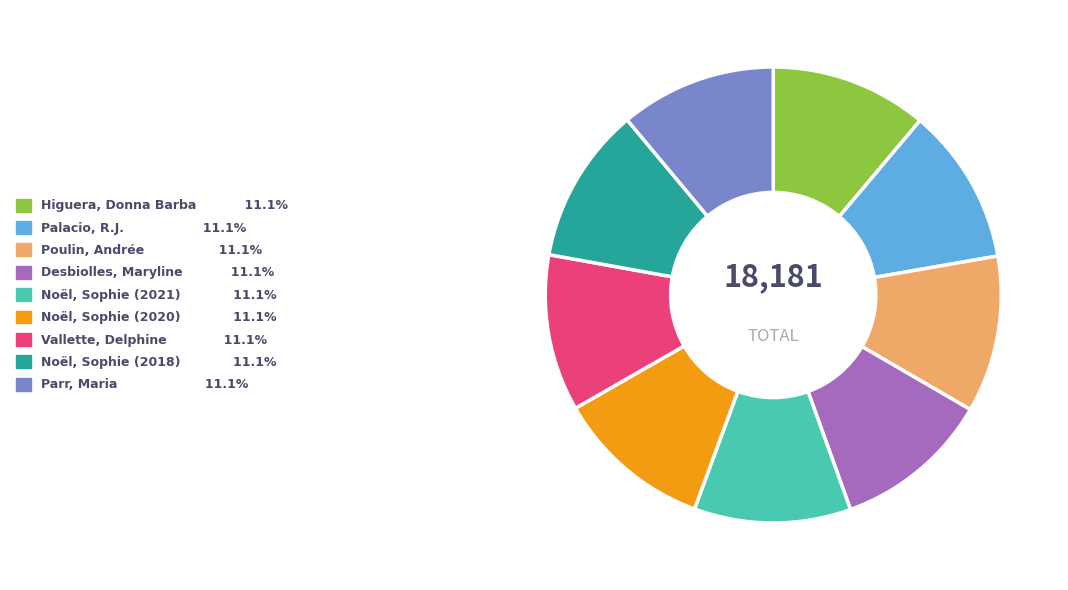

True or false: Noël, Sophie (2020) accounts for 1% of the total.

False